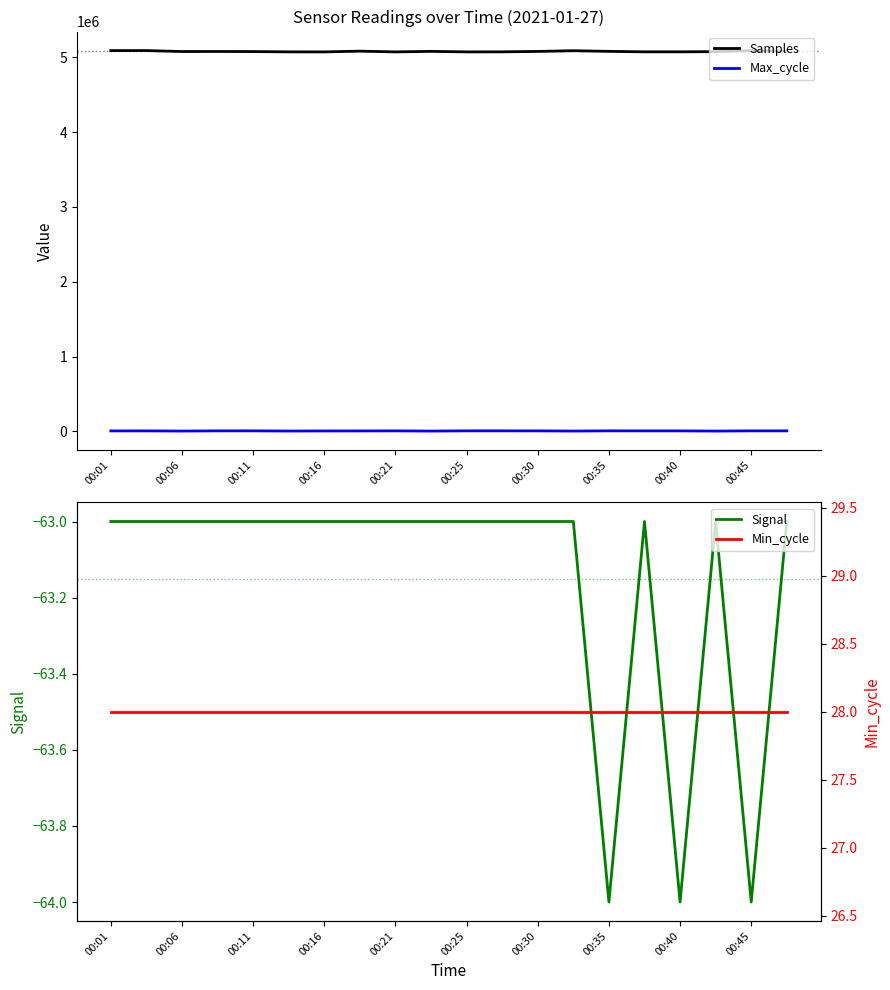

What is the lowest value of the Samples series?

5073476